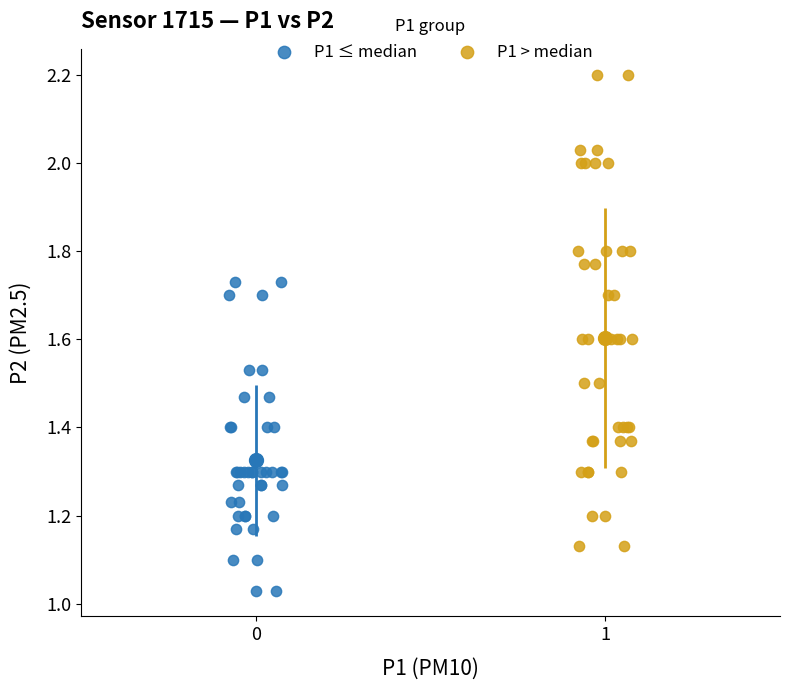

Which series has the widest spread of Y values?

P1 > median